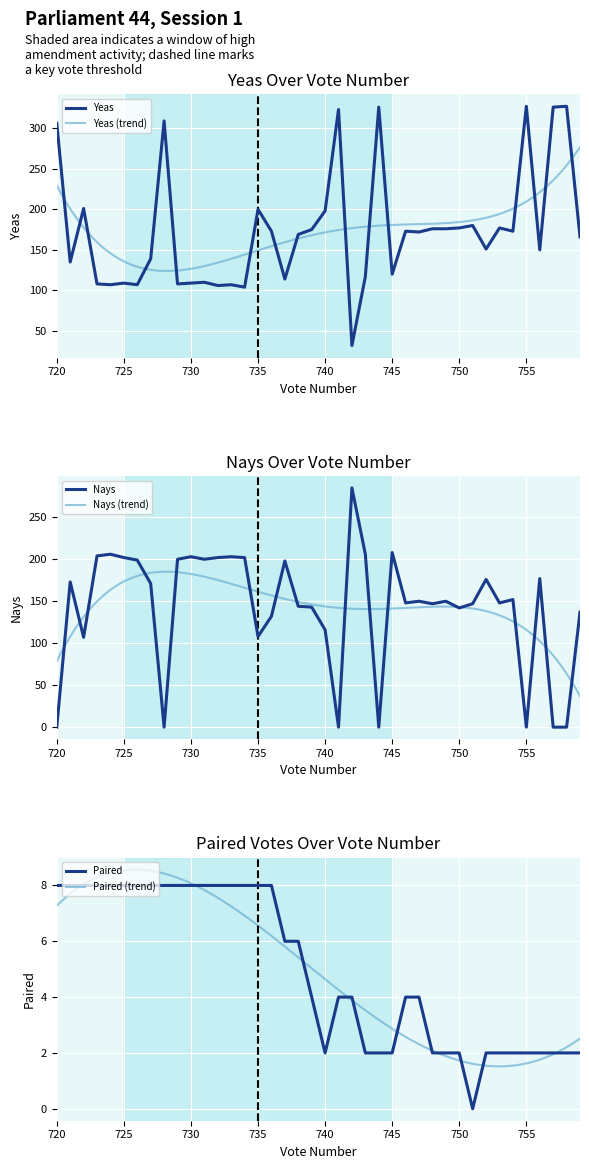

Reading right to left, what are all the values shown in this chart?

Yeas: 39=306	38=135	37=201	36=108	35=107	34=109	33=107	32=139	31=309	30=108	29=109	28=110	27=106	26=107	25=104	24=200	23=173	22=114	21=169	20=175	19=198	18=323	17=32	16=117	15=326	14=120	13=173	12=172	11=176	10=176	9=177	8=180	7=151	6=177	5=173	4=327	3=150	2=326	1=327	0=166
Nays: 39=0	38=173	37=107	36=204	35=206	34=202	33=199	32=171	31=0	30=200	29=203	28=200	27=202	26=203	25=202	24=108	23=132	22=198	21=144	20=143	19=116	18=0	17=285	16=206	15=0	14=208	13=148	12=150	11=147	10=150	9=142	8=147	7=176	6=148	5=152	4=0	3=177	2=0	1=0	0=137
Paired: 39=8	38=8	37=8	36=8	35=8	34=8	33=8	32=8	31=8	30=8	29=8	28=8	27=8	26=8	25=8	24=8	23=8	22=6	21=6	20=4	19=2	18=4	17=4	16=2	15=2	14=2	13=4	12=4	11=2	10=2	9=2	8=0	7=2	6=2	5=2	4=2	3=2	2=2	1=2	0=2